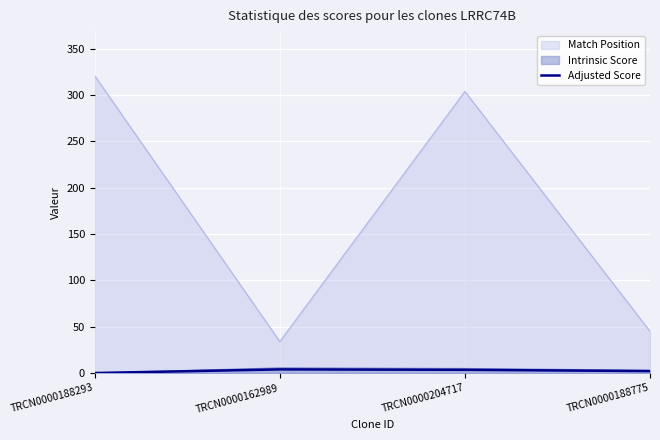

What position from the left is TRCN0000204717?

3